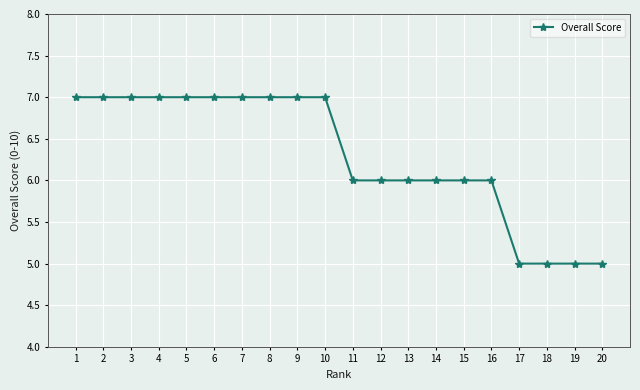

What is the ratio of the value at 6 to the value at 16?

1.2